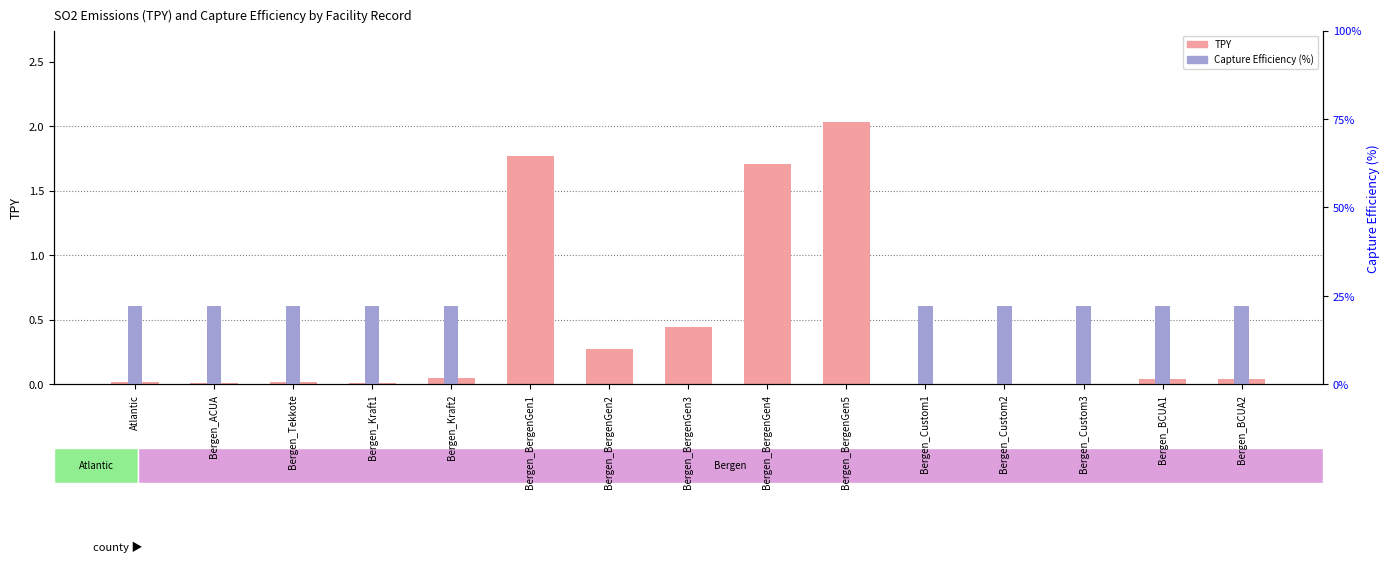

What is the difference between the highest and lowest values at Bergen_BergenGen4?

1.7